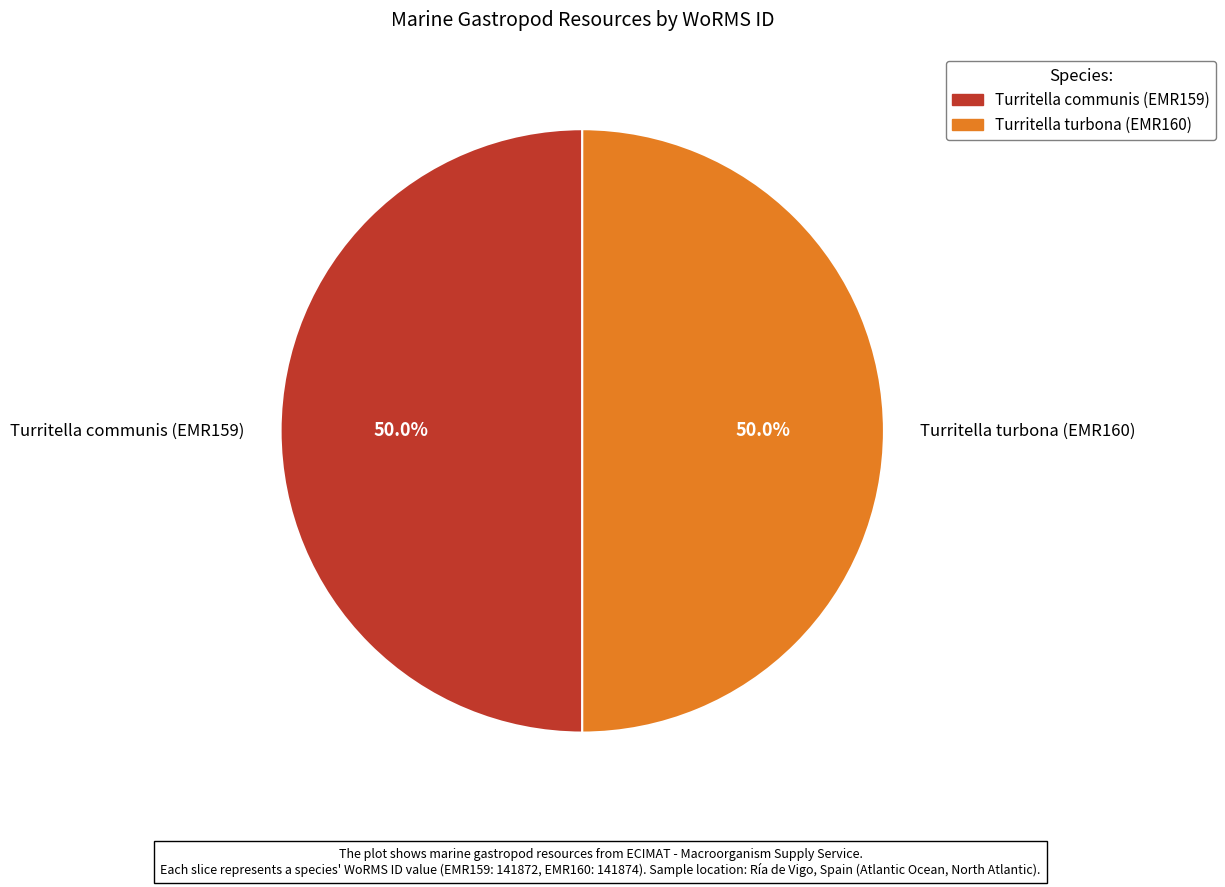

Approximately how many times larger is the value at Turritella turbona (EMR160) compared to Turritella communis (EMR159)?

1.0